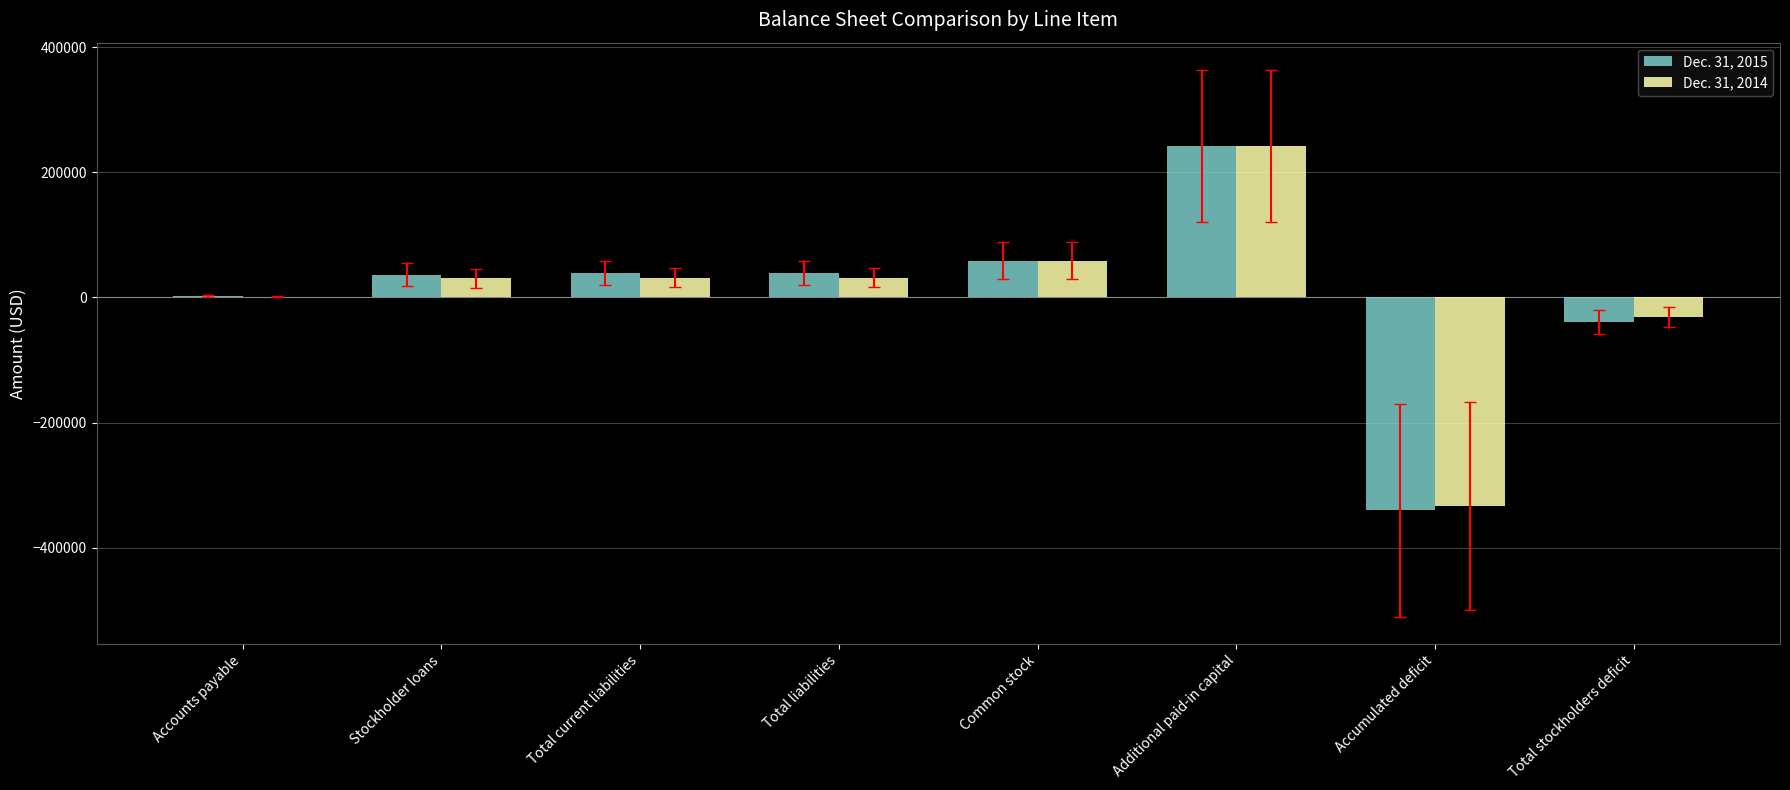

Are the bars horizontal?

No